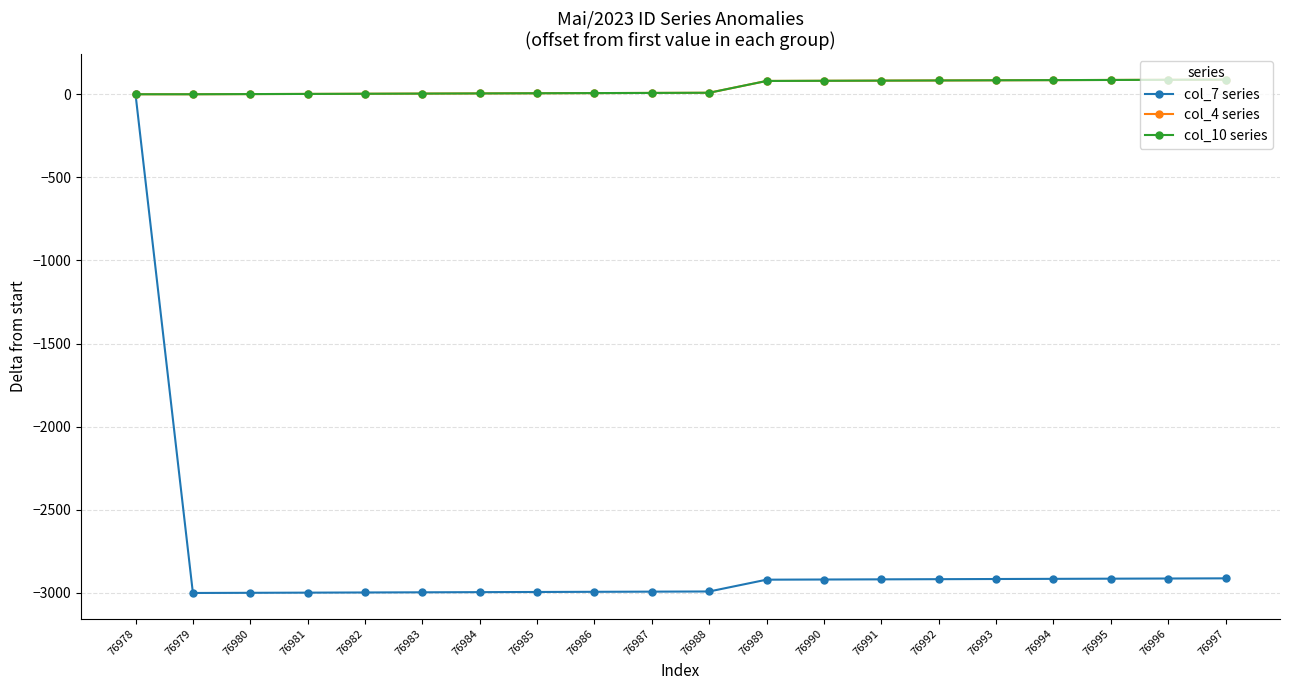

True or false: col_4 series and col_10 series intersect in this chart.

False